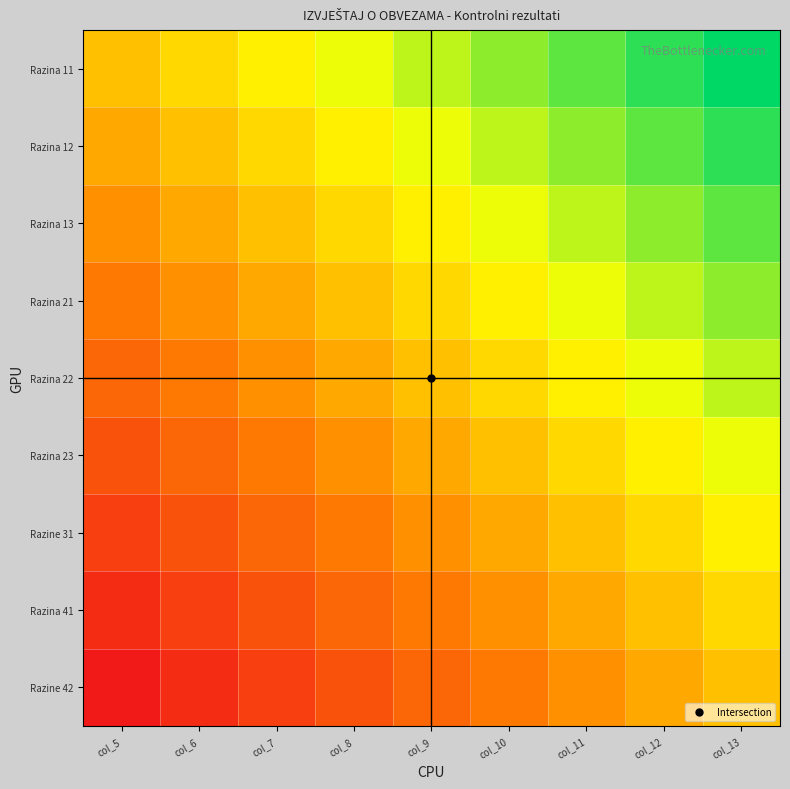

At col_6, list the series in order from largest to smallest.

Razina 11, Razina 12, Razina 13, Razina 21, Razina 22, Razina 23, Razine 31, Razina 41, Razine 42